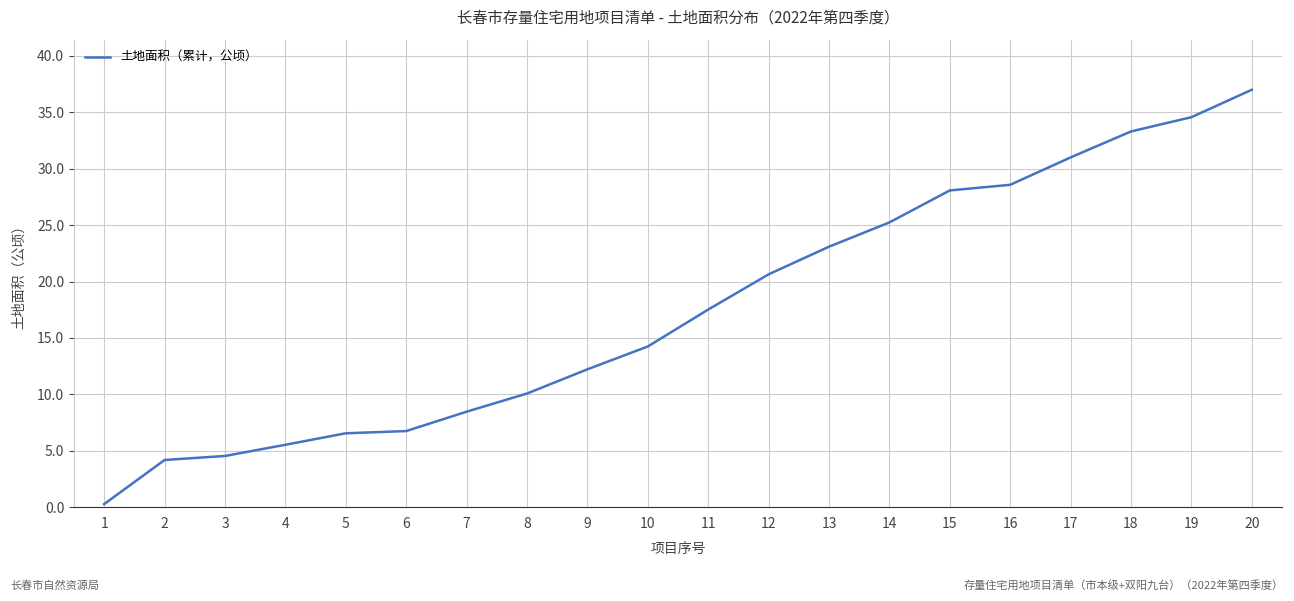

Does the chart have visible grid lines?

Yes